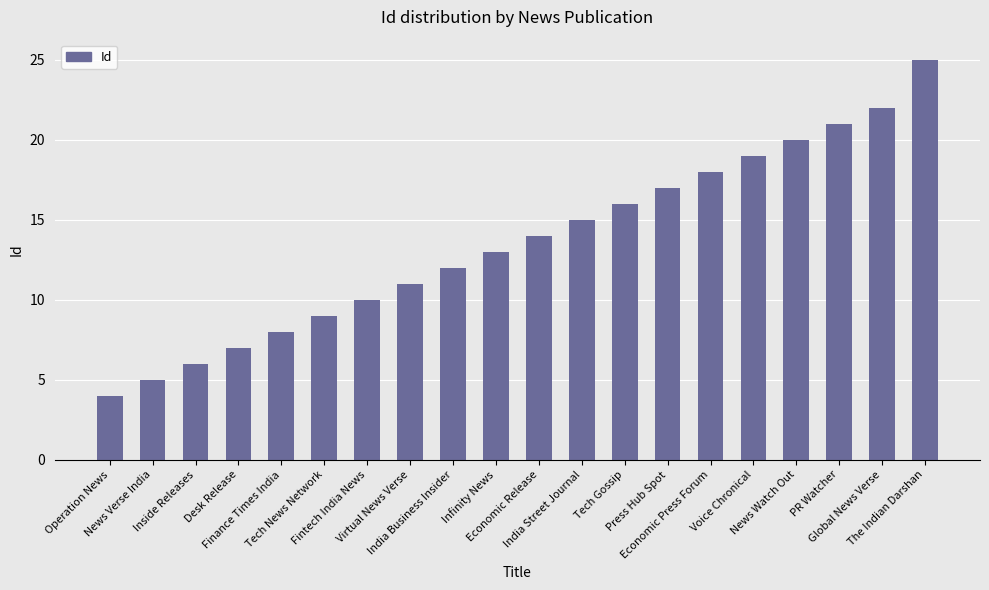

Where is the data nearest to the value 14?

Economic Release